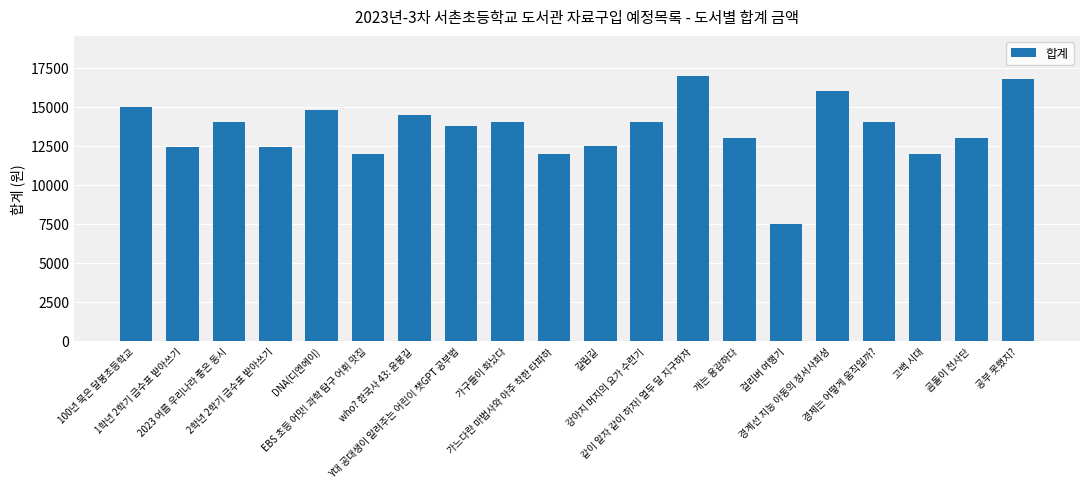

Reading left to right, extract all data points from this chart.

100년 묵은 달봉초등학교=15000	1학년 2학기 급수표 받아쓰기=12400	2023 여름 우리나라 좋은 동시=14000	2학년 2학기 급수표 받아쓰기=12400	DNA(디엔에이)=14800	EBS 초등 어맛! 과학 탐구 어휘 맛집=12000	who? 한국사 43: 윤봉길=14500	Y대 공대생이 알려주는 어린이 챗GPT 공부법=13800	가구들이 화났다=14000	가느다란 마법사와 아주 착한 타파하=12000	갈림길=12500	강아지 머지의 요가 수련기=14000	같이 알자 같이 하자! 열두 달 지구하자=17000	개는 용감하다=13000	걸리버 여행기=7500	경계선 지능 아동의 정서사회성=16000	경제는 어떻게 움직일까?=14000	고백 시대=12000	곰돌이 천사단=13000	공부 못했지?=16800